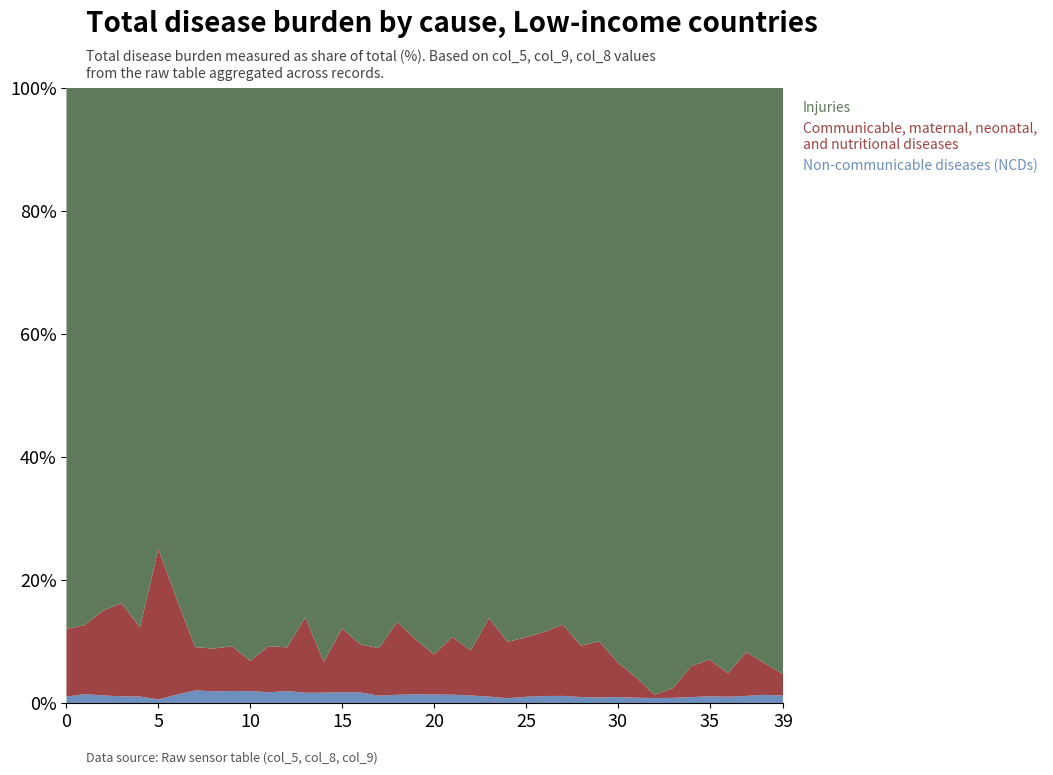

Reading left to right, what are all the values shown in this chart?

Non-communicable diseases (NCDs): 0.8	1.1	1.0	0.9	0.8	0.5	1.1	1.5	1.4	1.4	1.4	1.3	1.4	1.2	1.2	1.3	1.2	0.8	1.0	1.0	1.0	1.0	0.9	0.8	0.6	0.8	0.8	0.9	0.7	0.7	0.7	0.6	0.5	0.6	0.7	0.8	0.7	0.8	0.9	0.8
Communicable, maternal, neonatal, and nutritional diseases: 8.3	8.4	10.6	11.7	8.1	21.0	12.3	5.1	4.9	5.3	3.4	5.3	4.9	8.9	3.4	7.4	5.3	5.2	8.3	6.3	4.4	6.6	5.0	9.1	6.4	6.9	7.4	8.3	5.8	6.4	3.7	2.1	0.3	1.0	3.3	4.0	2.5	4.9	3.4	2.3
Injuries: 66.2	65.7	65.3	64.8	63.5	64.1	65.7	65.9	64.7	65.4	64.5	64.0	62.9	62.4	63.0	63.0	61.4	61.0	61.3	63.1	62.9	62.5	61.9	61.7	63.3	64.2	62.8	62.5	63.4	62.7	61.6	61.5	61.2	61.7	62.7	62.4	62.6	62.9	62.8	63.1